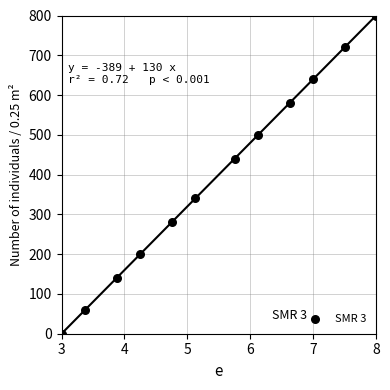

What is the average Y value?

391.7